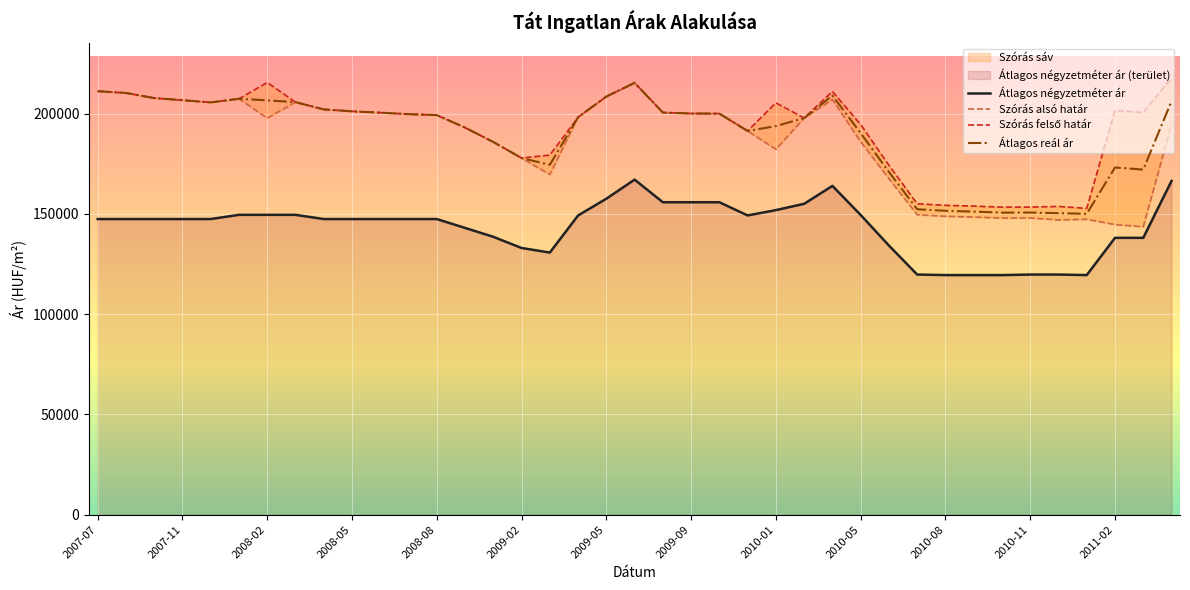

At how many categories does at least one series exceed 139906?

39